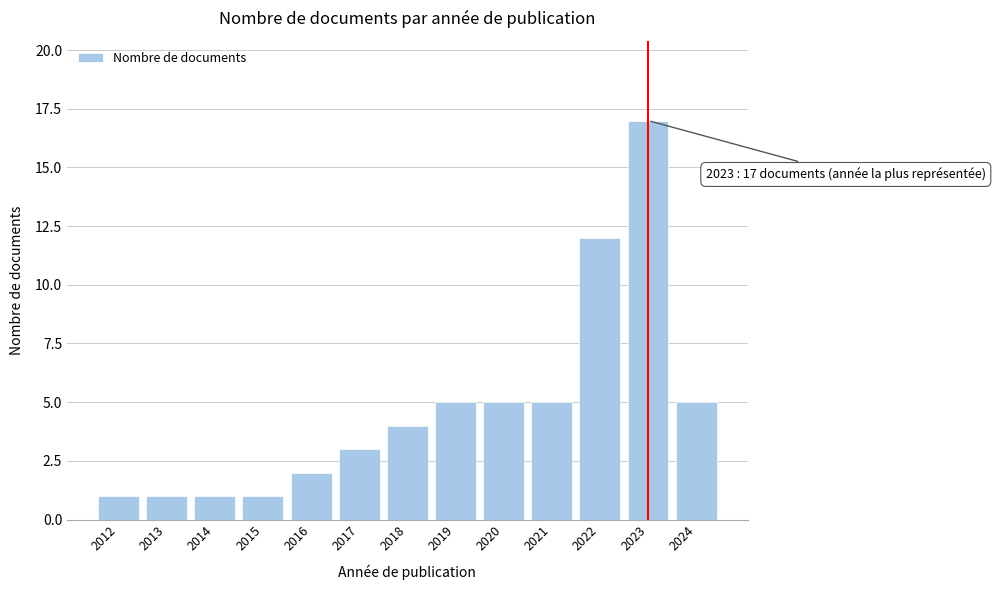

Reading left to right, what are all the values shown in this chart?

1	1	1	1	2	3	4	5	5	5	12	17	5